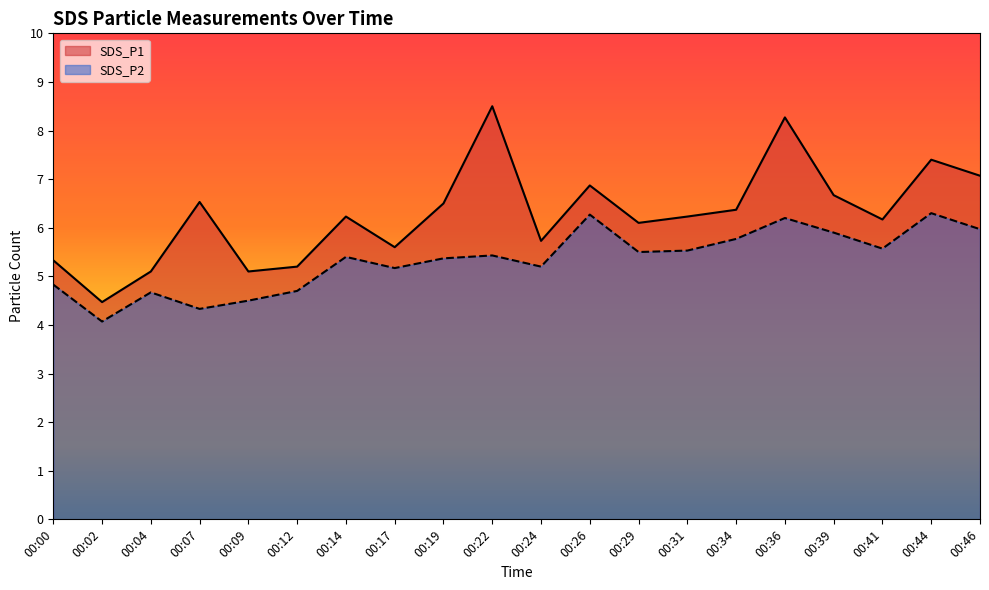

Is the value of SDS_P1 at 00:04 greater than the value of SDS_P2 at 00:00?

Yes